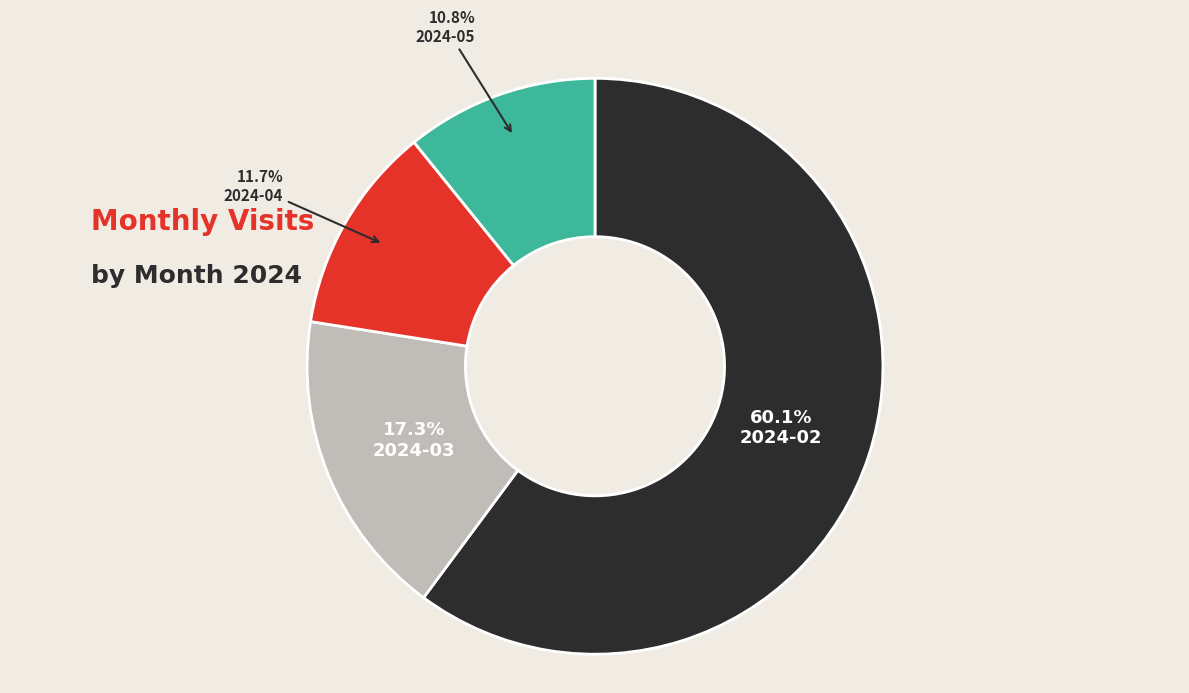

Is it true that 2024-02 is 73% of the pie?

False